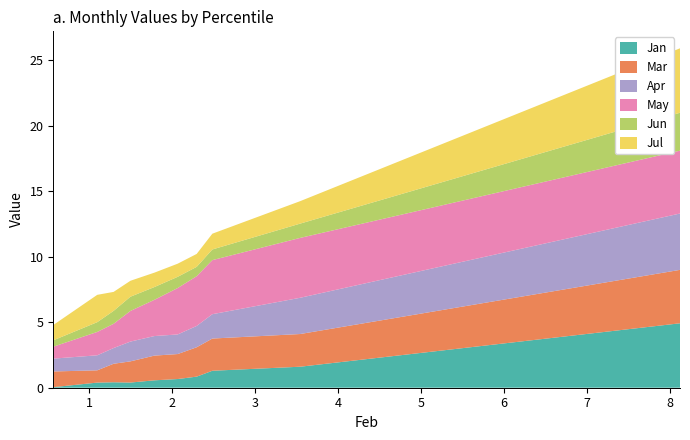

Reading right to left, transcribe all the data shown in this chart.

Jan: 0.0	0.4	0.4	0.4	0.6	0.7	0.8	1.3	1.6	4.9
Mar: 1.2	0.9	1.4	1.6	1.9	1.9	2.2	2.5	2.5	4.1
Apr: 1.0	1.1	1.2	1.5	1.5	1.5	1.6	1.9	2.8	4.3
May: 0.9	1.8	1.9	2.3	2.8	3.5	3.8	4.1	4.6	4.8
Jun: 0.5	0.7	1.0	1.1	1.0	0.9	0.7	0.8	1.1	2.9
Jul: 1.2	2.1	1.4	1.2	1.1	1.0	1.0	1.2	1.7	4.9